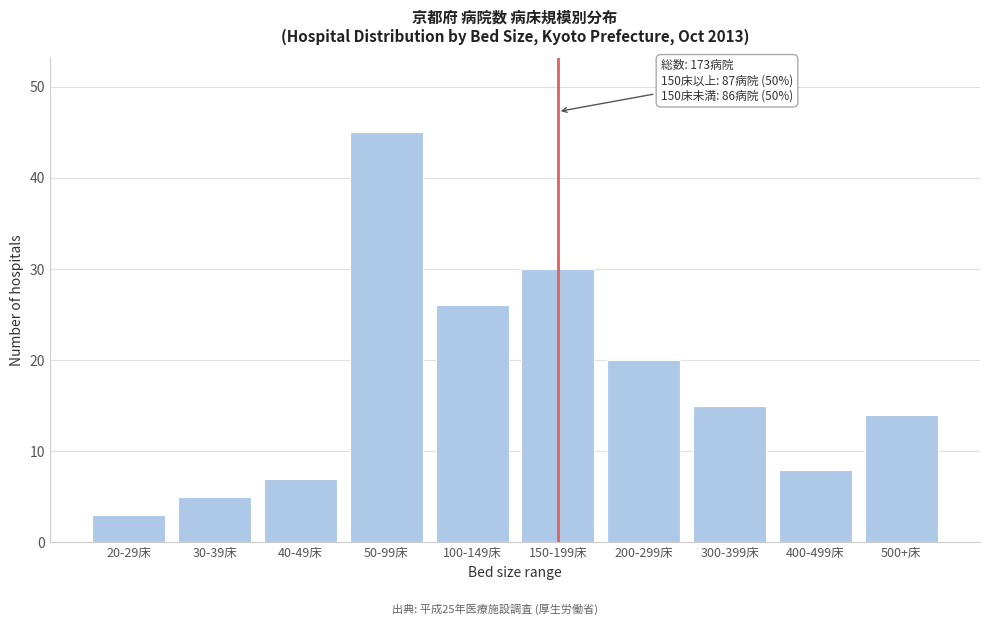

Reading left to right, what are all the values shown in this chart?

3	5	7	45	26	30	20	15	8	14